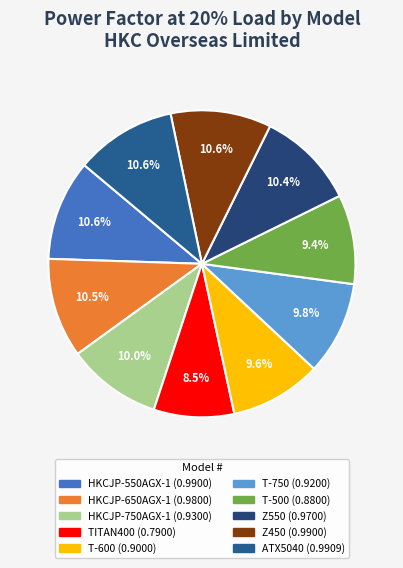

How much of the chart is everything except T-750?

90.2%